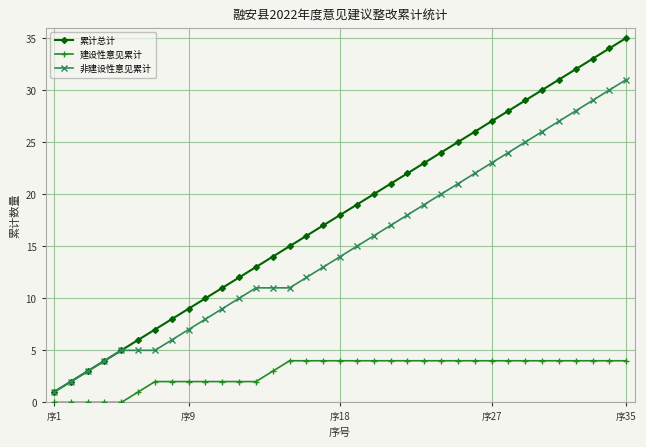

Which series has the largest total across all categories?

累计总计